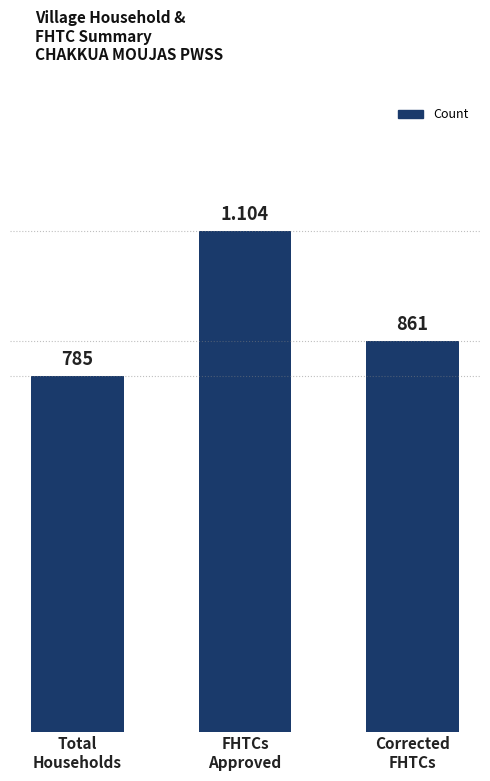

Rank the categories by value from lowest to highest.

Total
Households, Corrected
FHTCs, FHTCs
Approved